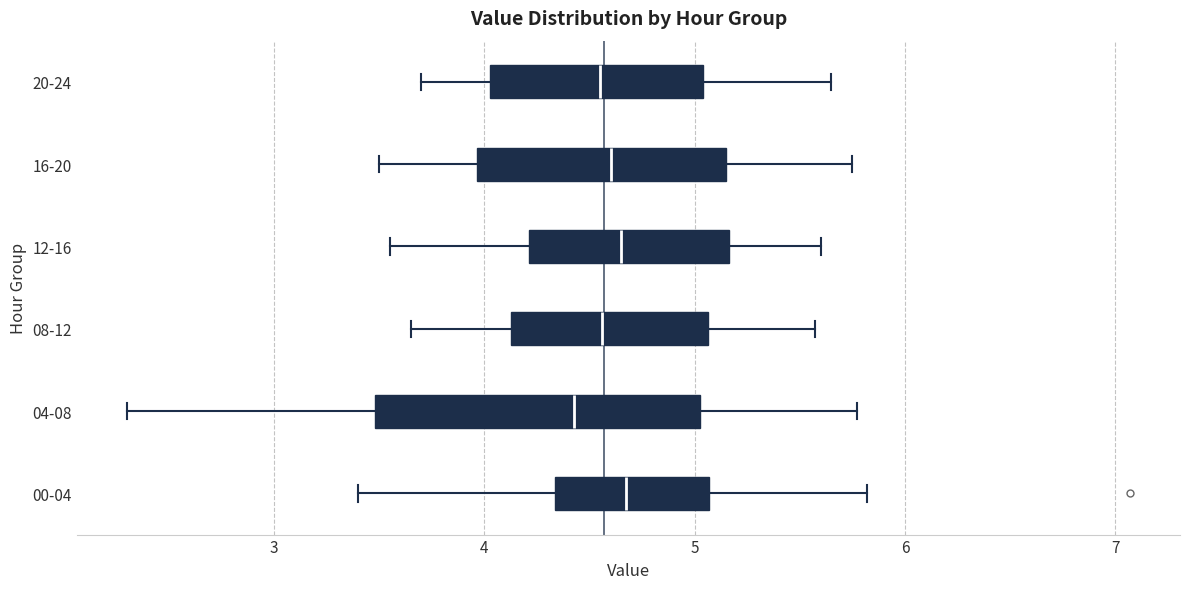

Where does the median line of the box for 20-24 sit on the x-axis? The values are not printed on the chart, so give them approximately, as read against the axis.

4.6